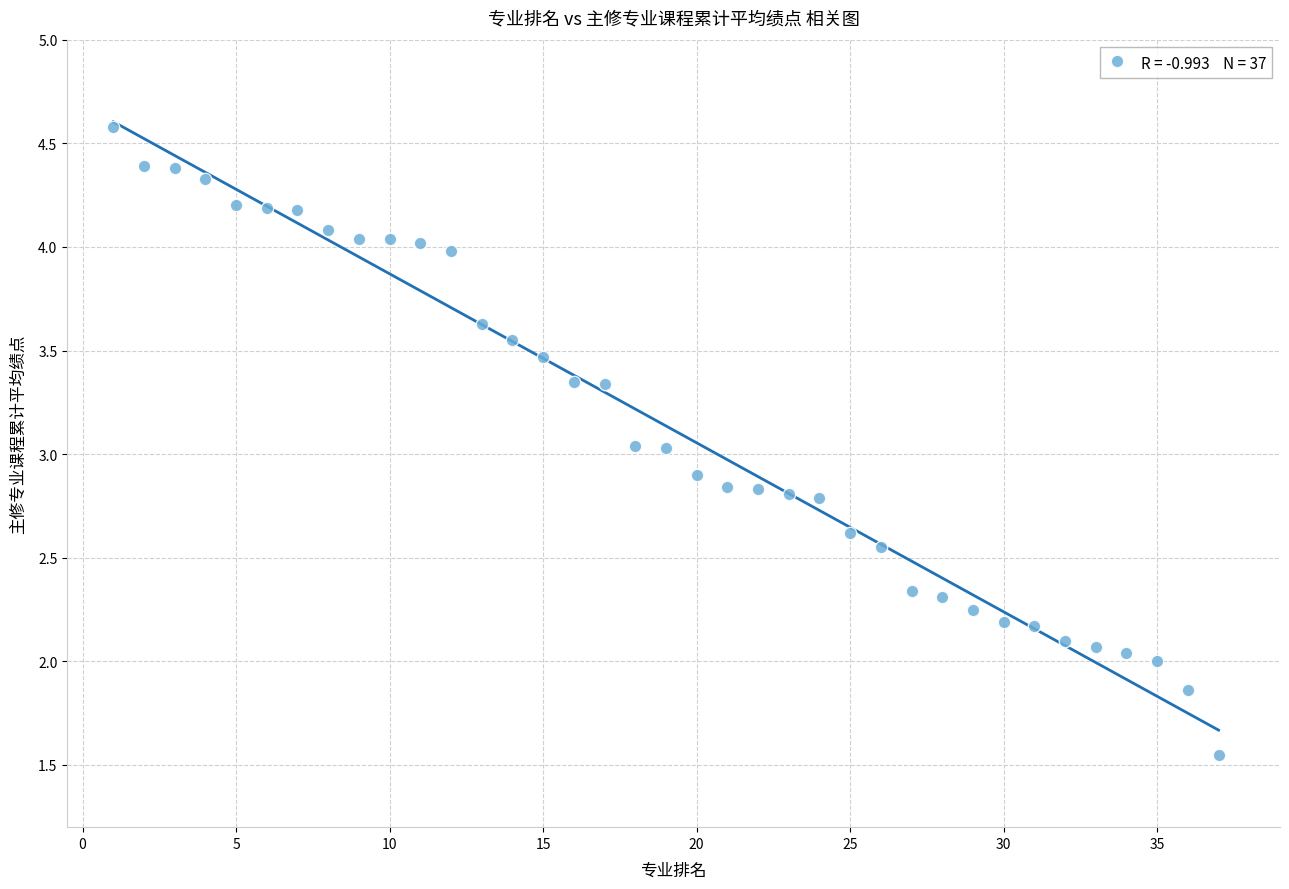

What is the range of X values (max minus min)?

36.0